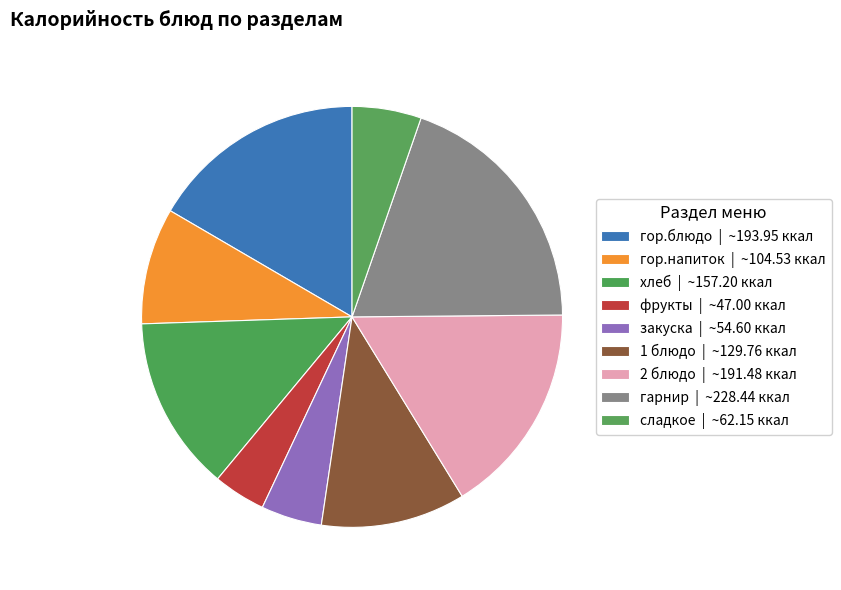

What percentage is the 1 блюдо slice, to the nearest percent?

11%